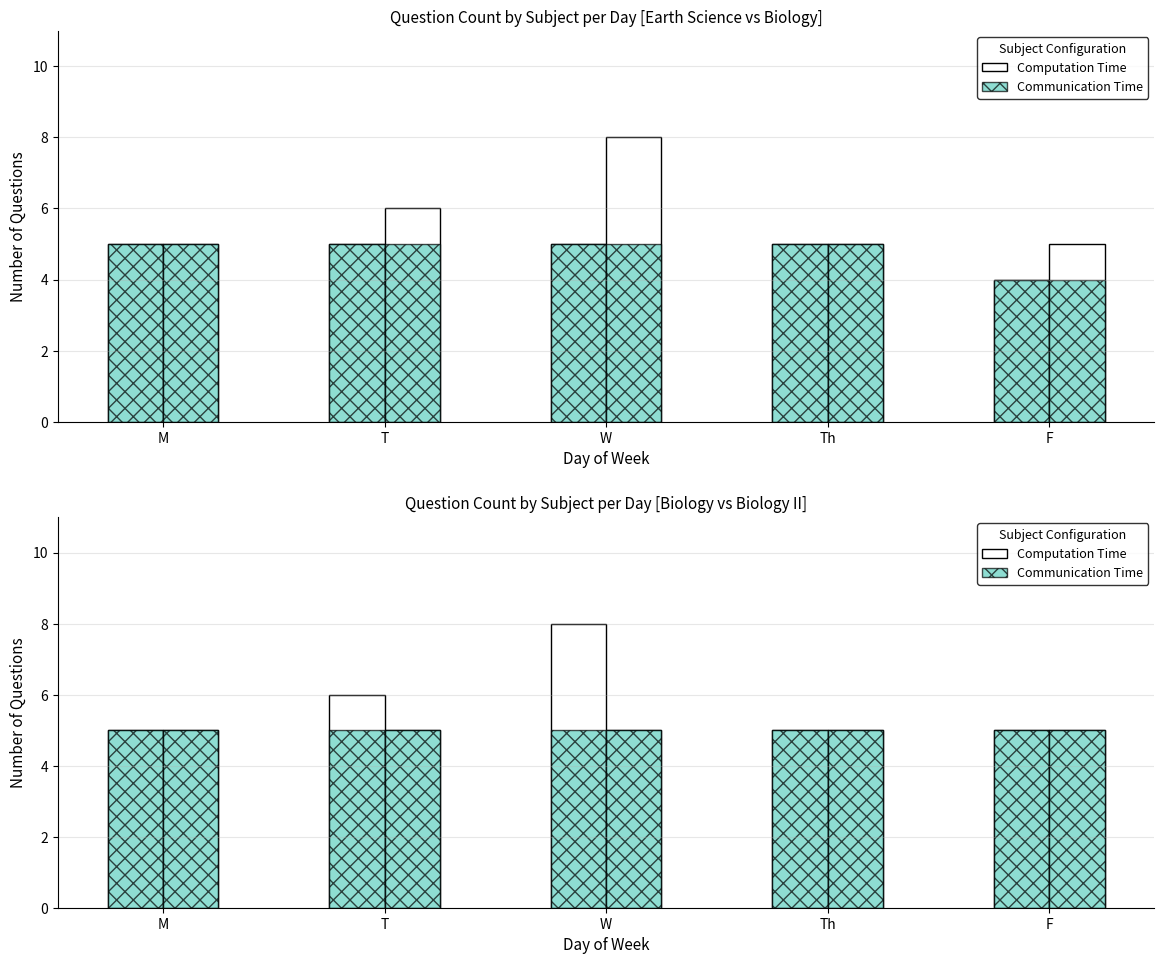

How many data points does each series have?

5